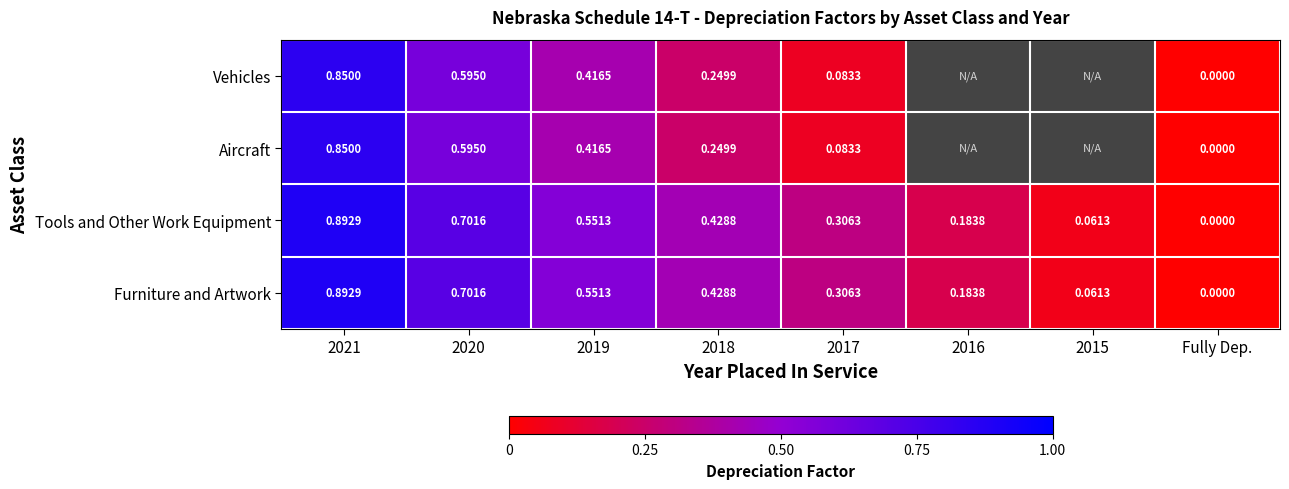

Which category has the highest value across all series?

2021